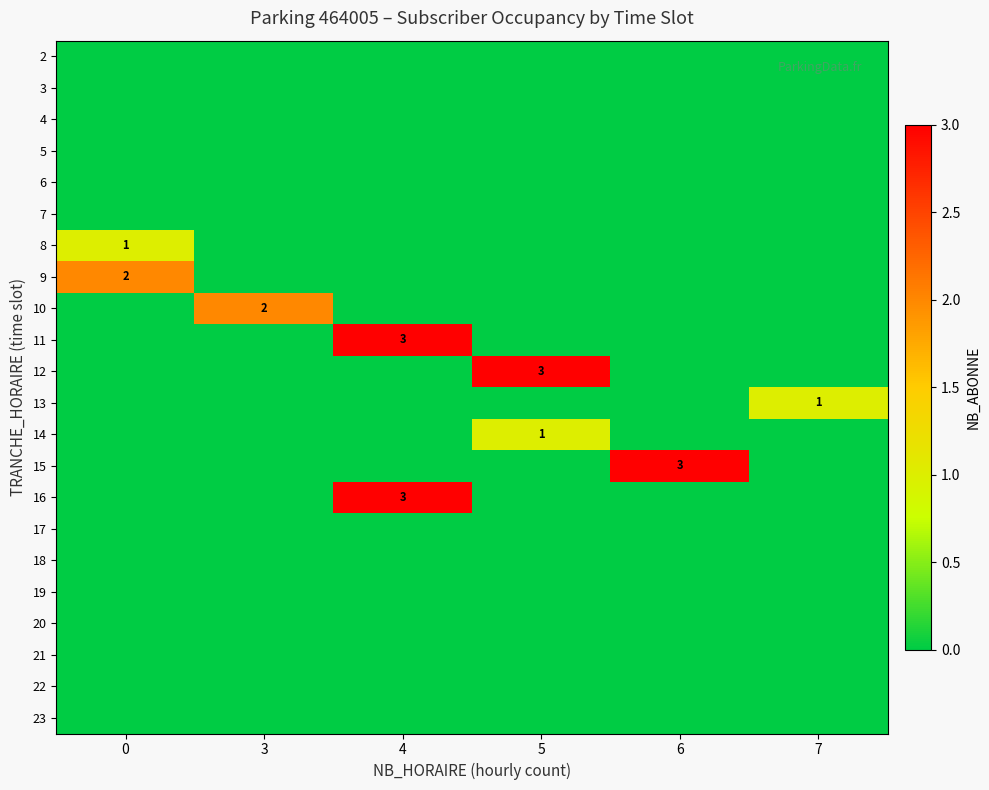

Is it true that 10 equals 2 at 3?

True